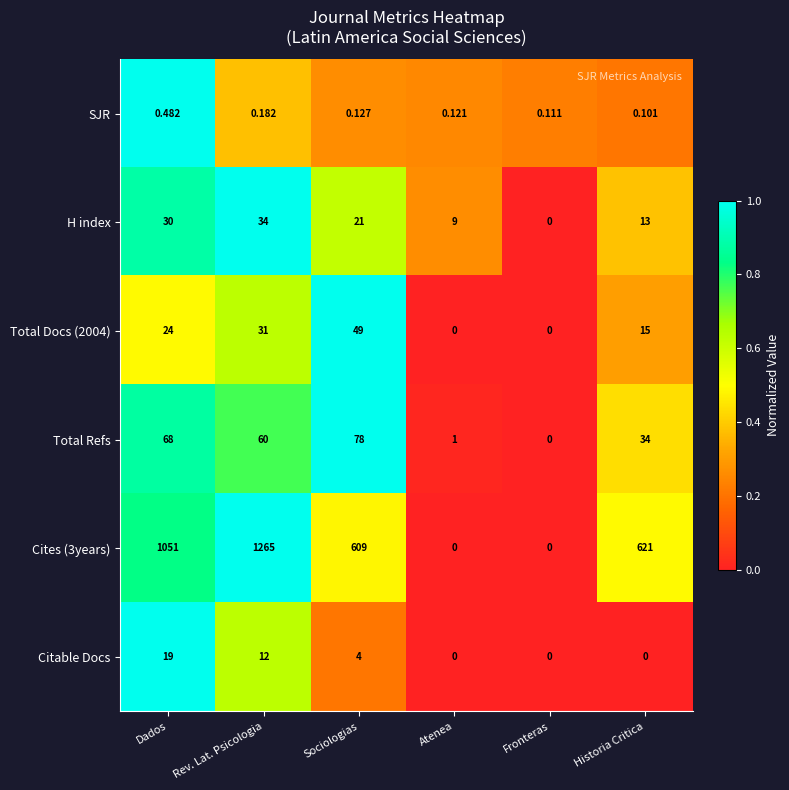

List the series in order of their peak value, lowest first.

SJR, Citable Docs, H index, Total Docs (2004), Total Refs, Cites (3years)